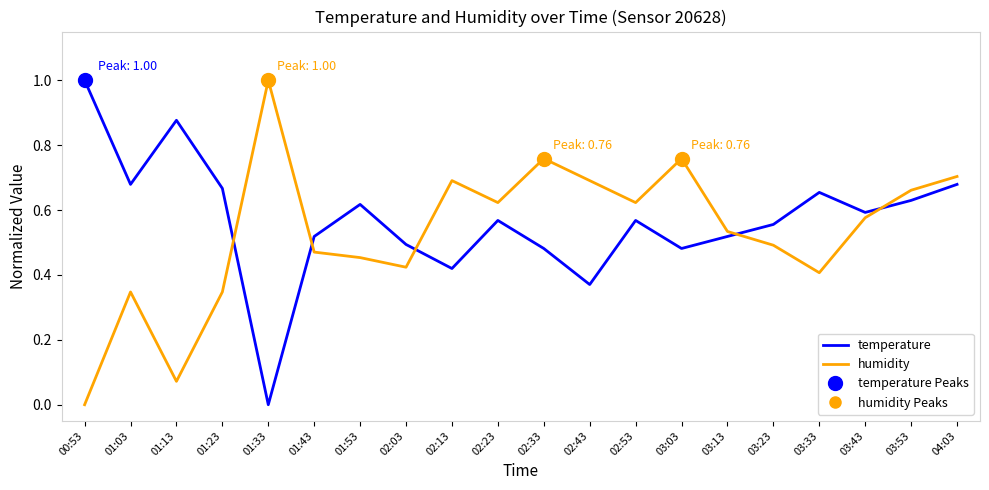

What is the difference between the highest and lowest values at 01:23?

0.3